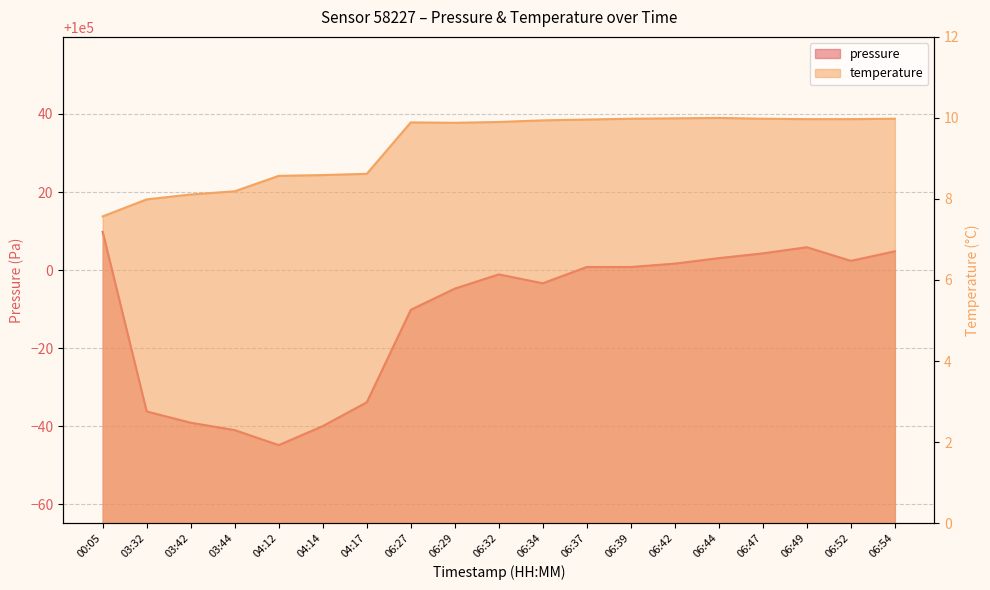

Count the number of data series in this chart.

2